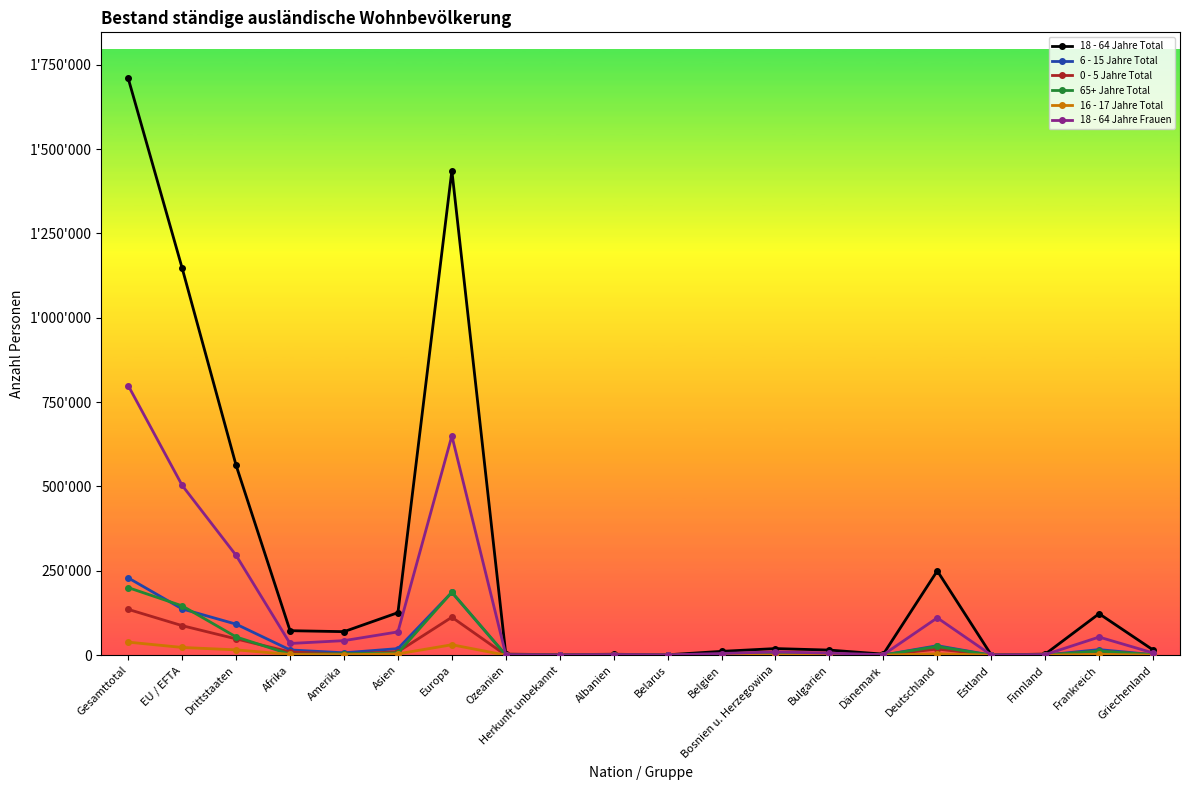

Read the 18 - 64 Jahre Total value at Drittstaaten, to the nearest 10.

562400